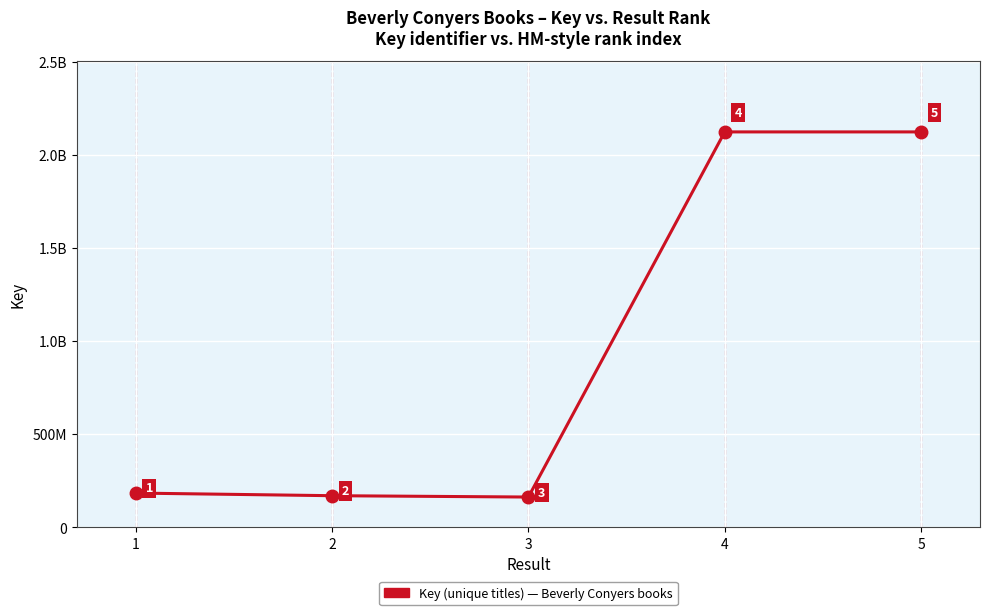

Where is the first local maximum?

4